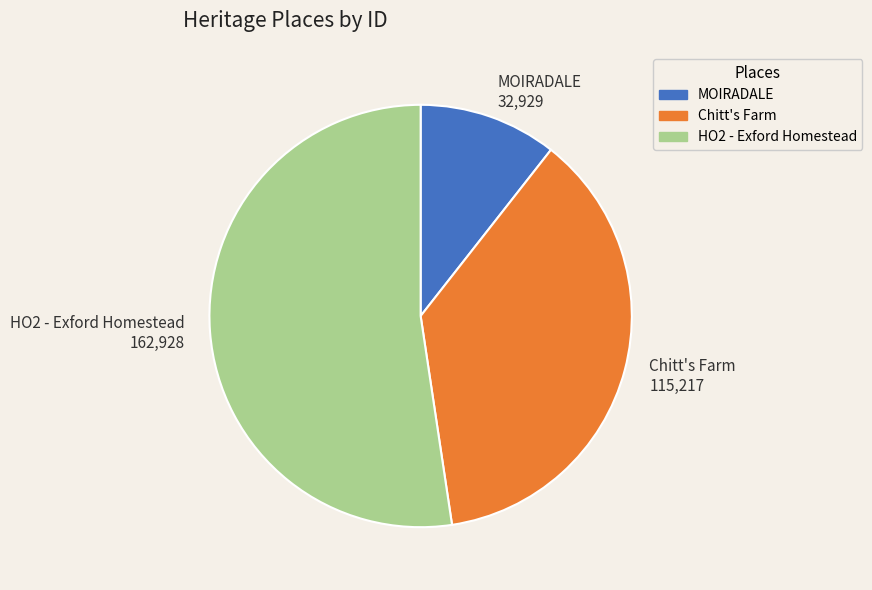

Combined, do MOIRADALE 32,929 and Chitt's Farm 115,217 account for over 50%?

No